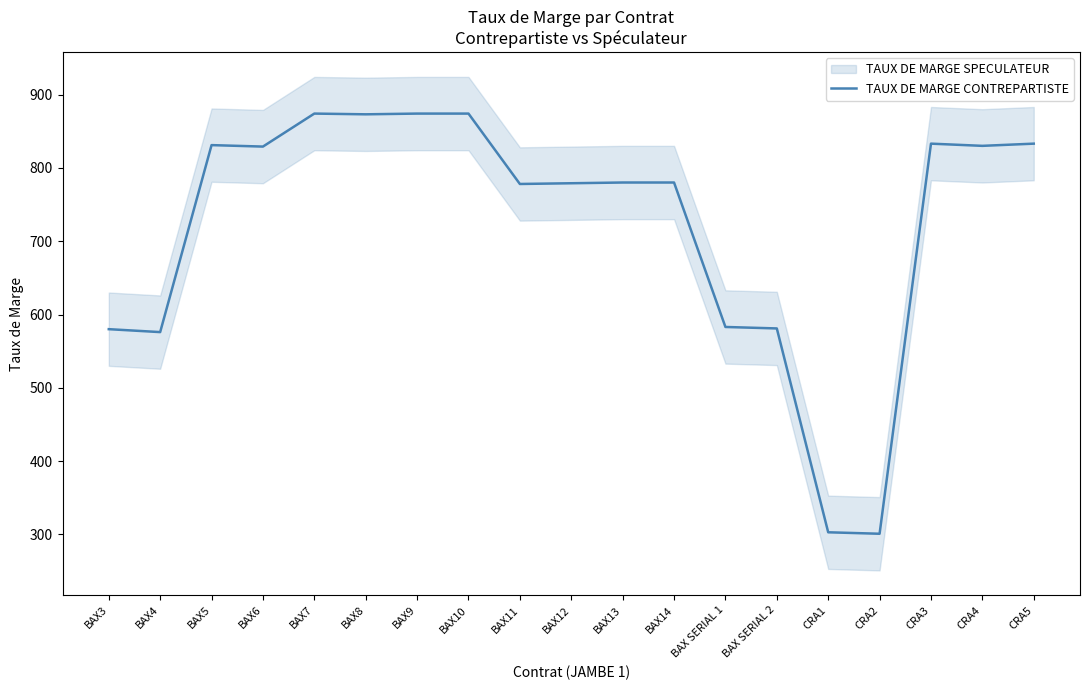

True or false: the data shows 912 at BAX4.

False